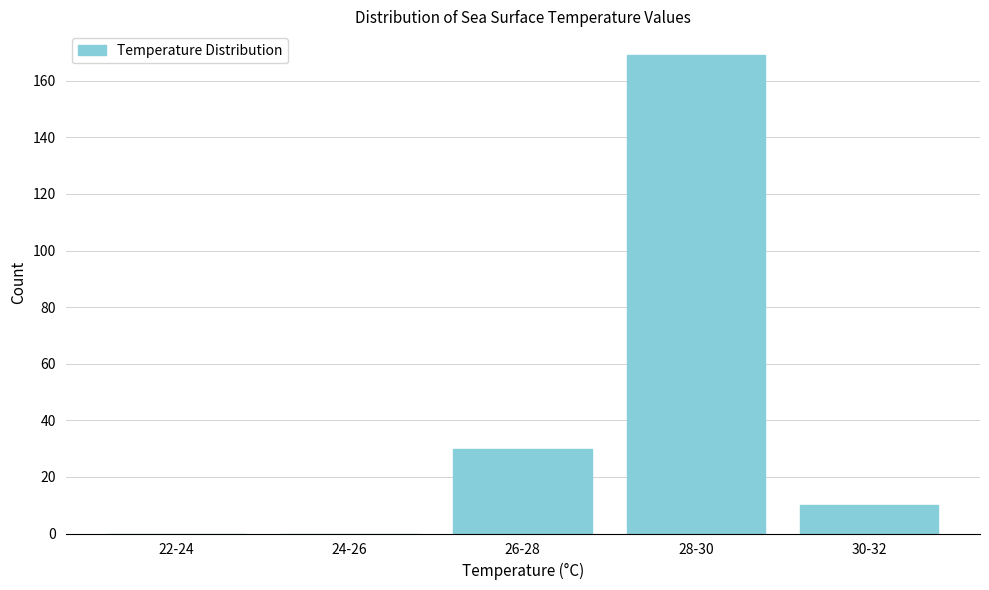

Reading left to right, list all the values displayed in this chart.

22-24=0	24-26=0	26-28=30	28-30=169	30-32=10